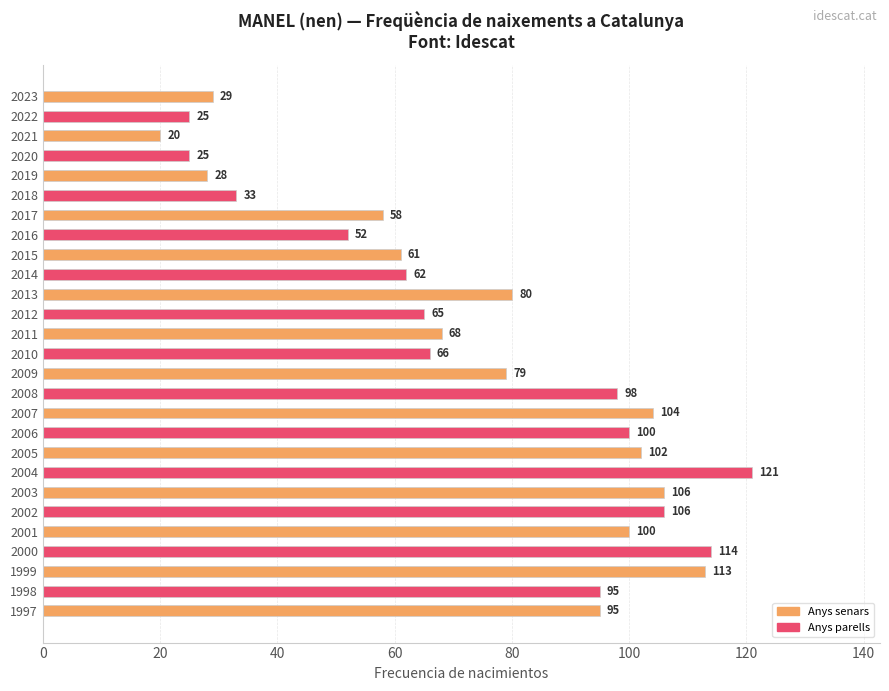

Is it true that the value at 2016 is 52?

True